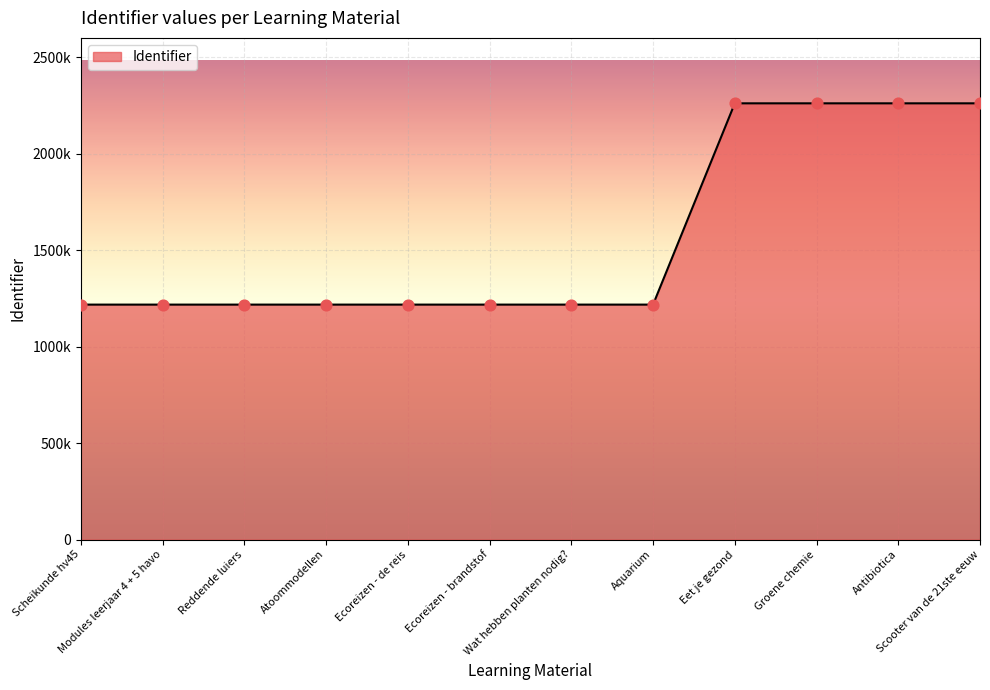

What is the change in value from Scheikunde hv45 to Reddende luiers?

+6